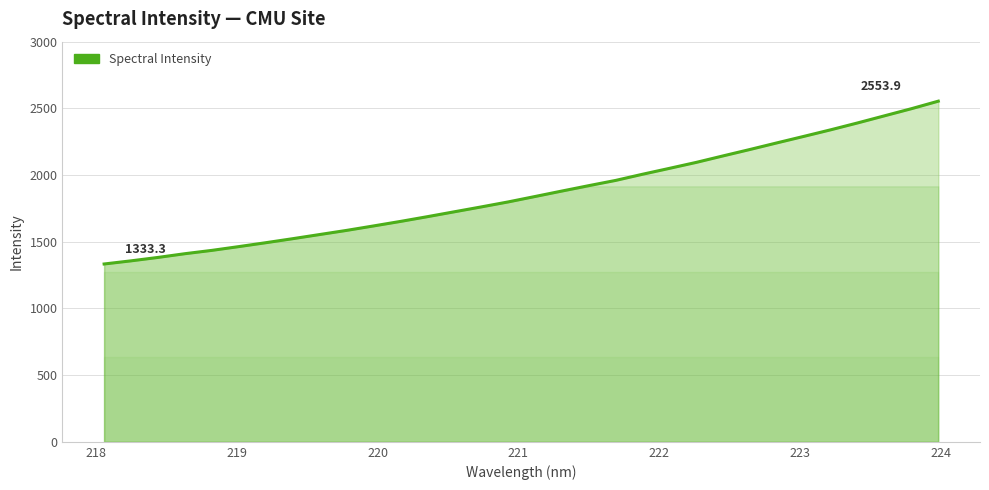

True or false: the data has more than 2 interior local peaks.

False